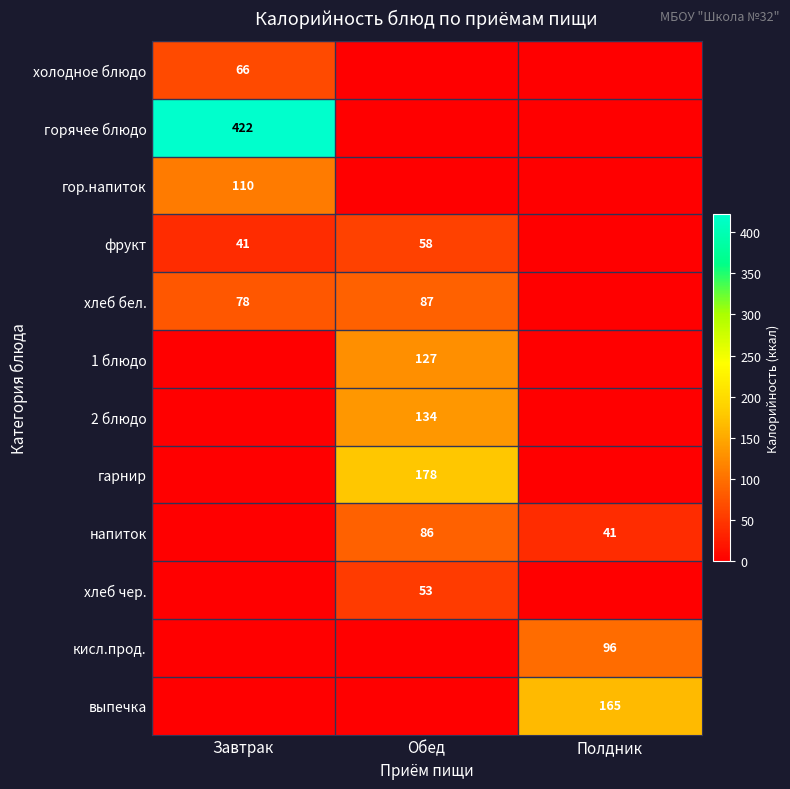

The value of напиток at Полдник is 16. True or false?

False